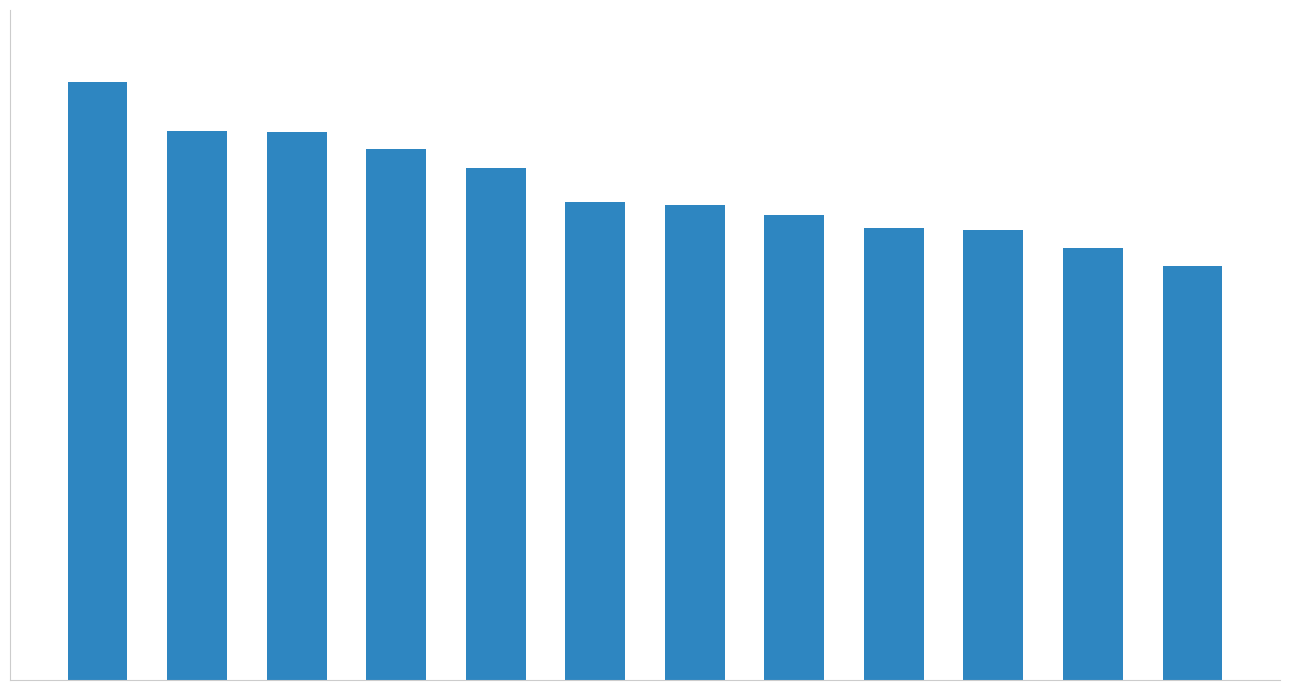

What is the value of the 11th bar from the left?

15383.2